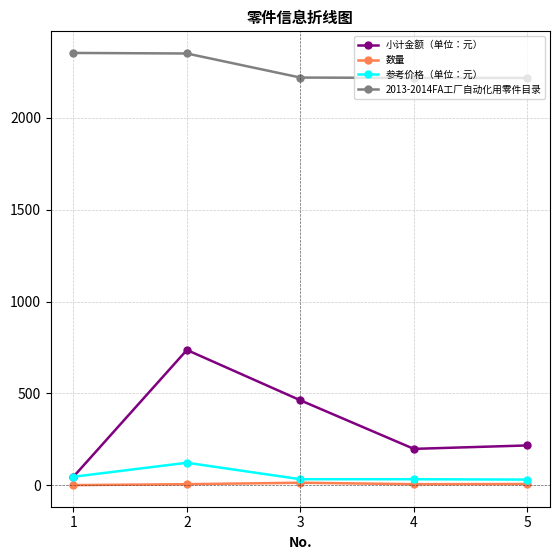

At which label does 小计金额（单位：元） first exceed 216?

2